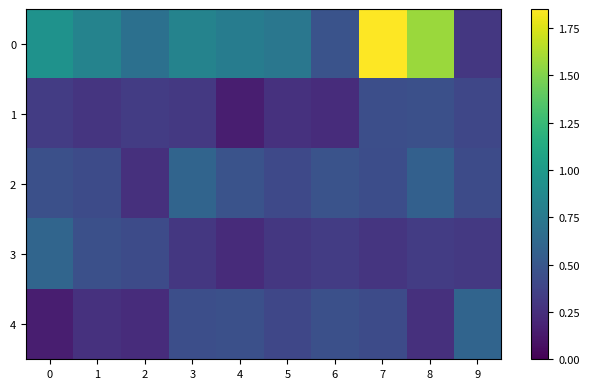

What is the spread (max minus min) of values at 7?

1.6